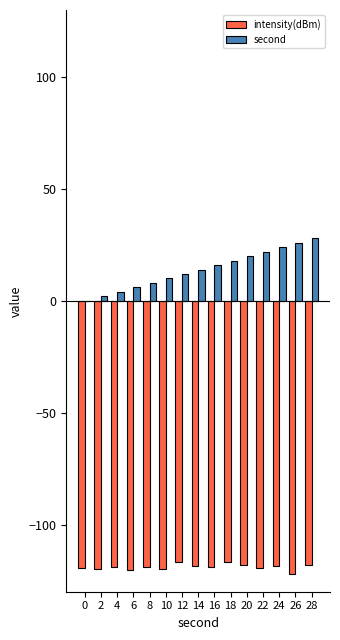

Is the value of second at 26 greater than the value of intensity(dBm) at 12?

Yes